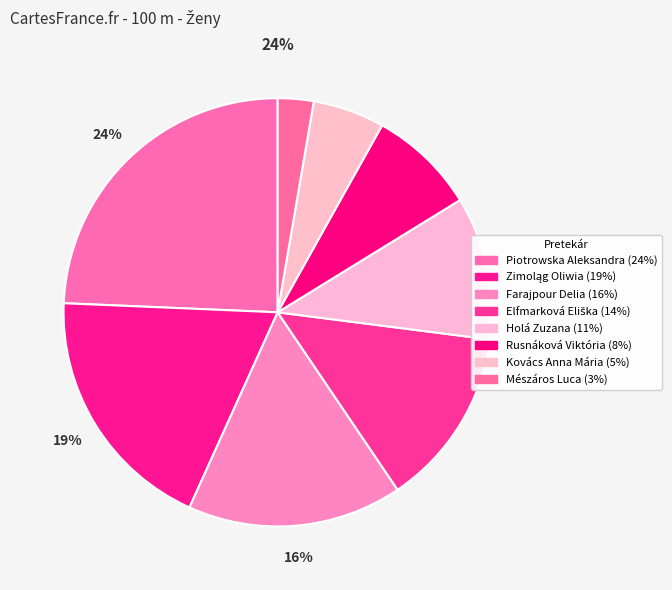

Count the number of slices in the pie.

8